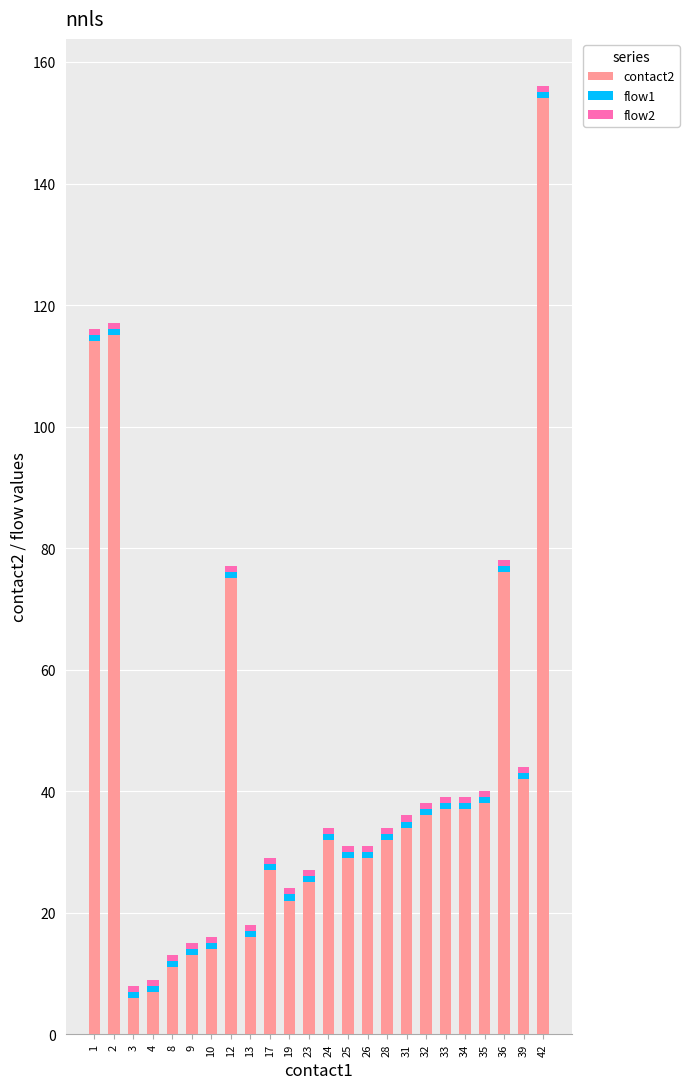

Is it true that contact2 equals 34 at 31?

True